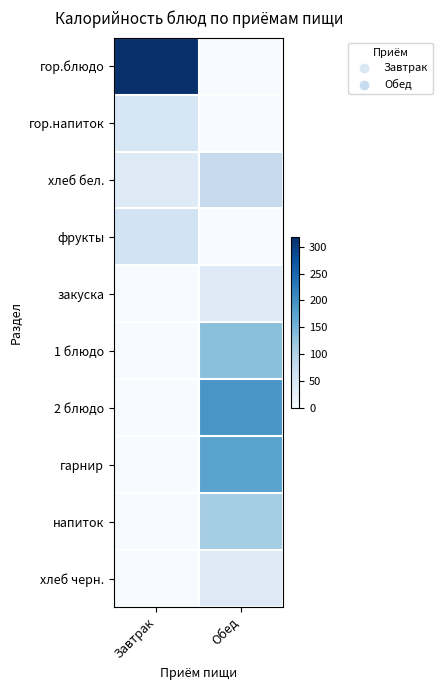

Reading right to left, list all the values displayed in this chart.

гор.блюдо: Обед=0	Завтрак=318
гор.напиток: Обед=0	Завтрак=50
хлеб бел.: Обед=78	Завтрак=39
фрукты: Обед=0	Завтрак=59
закуска: Обед=41	Завтрак=0
1 блюдо: Обед=134	Завтрак=0
2 блюдо: Обед=192	Завтрак=0
гарнир: Обед=175	Завтрак=0
напиток: Обед=112	Завтрак=0
хлеб черн.: Обед=41	Завтрак=0